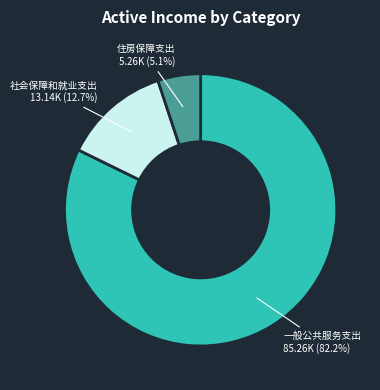

Is there any slice that represents more than half of the pie?

Yes